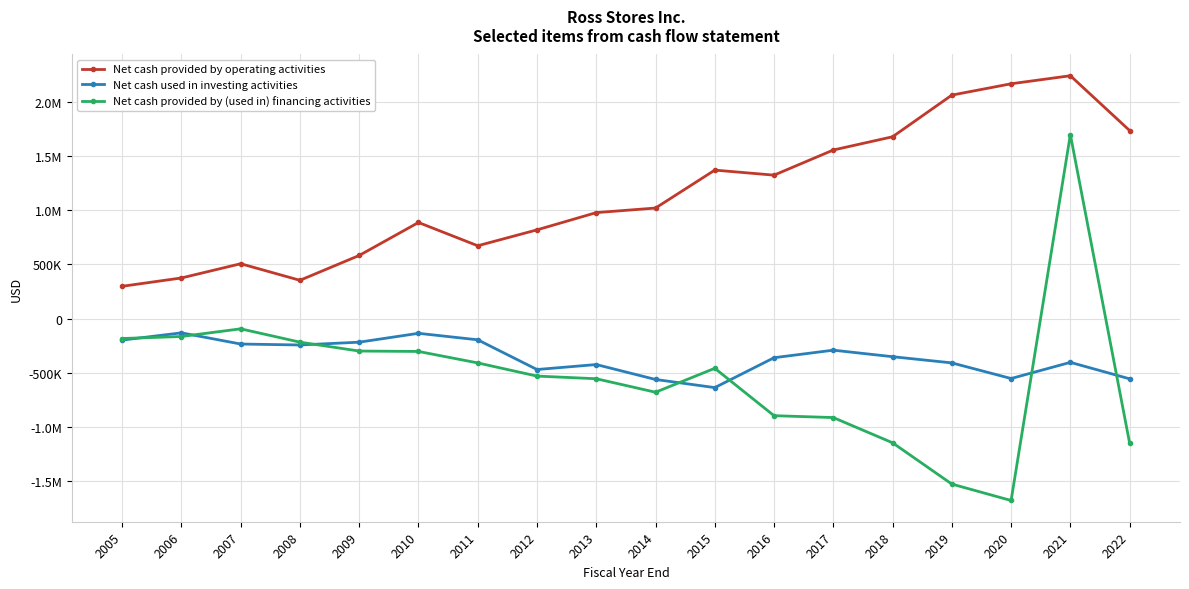

What is the minimum value for Net cash used in investing activities?

-638999